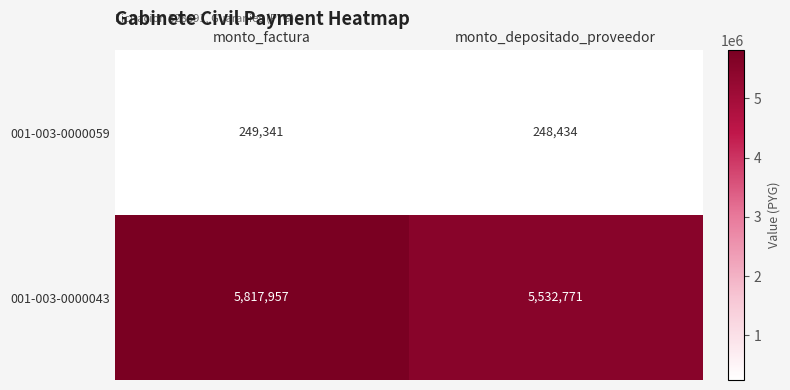

What is the lowest value of the 001-003-0000059 series?

248434